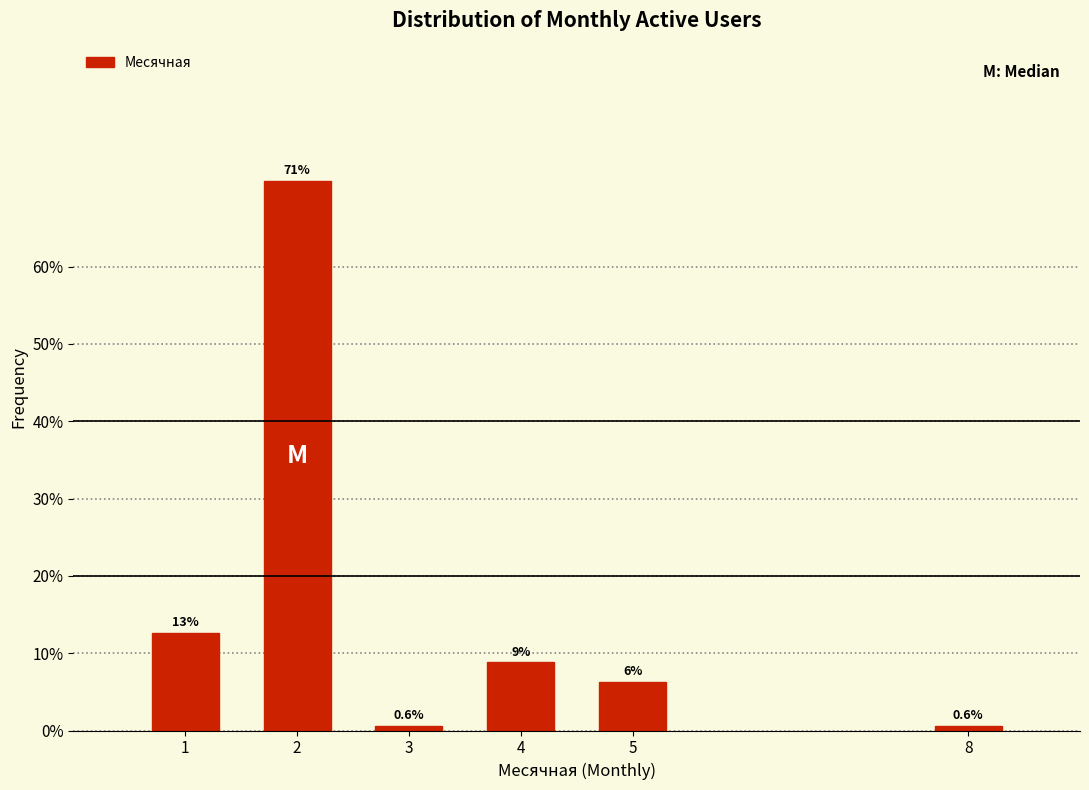

Reading left to right, extract all data points from this chart.

1=12.6	2=71.1	3=0.6	4=8.8	5=6.3	8=0.6